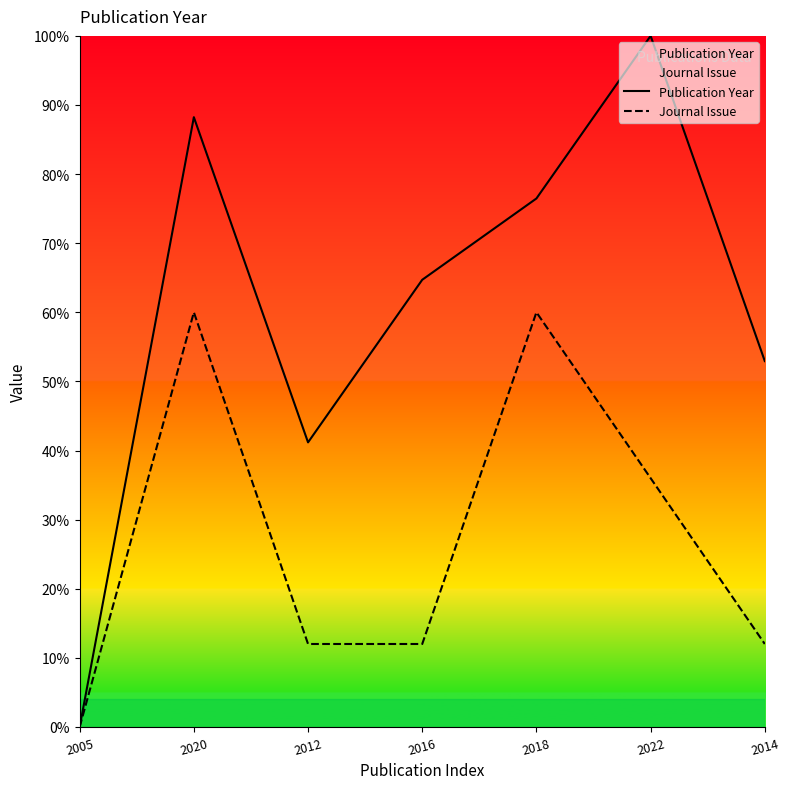

Which label corresponds to the smallest value in the chart?

2005